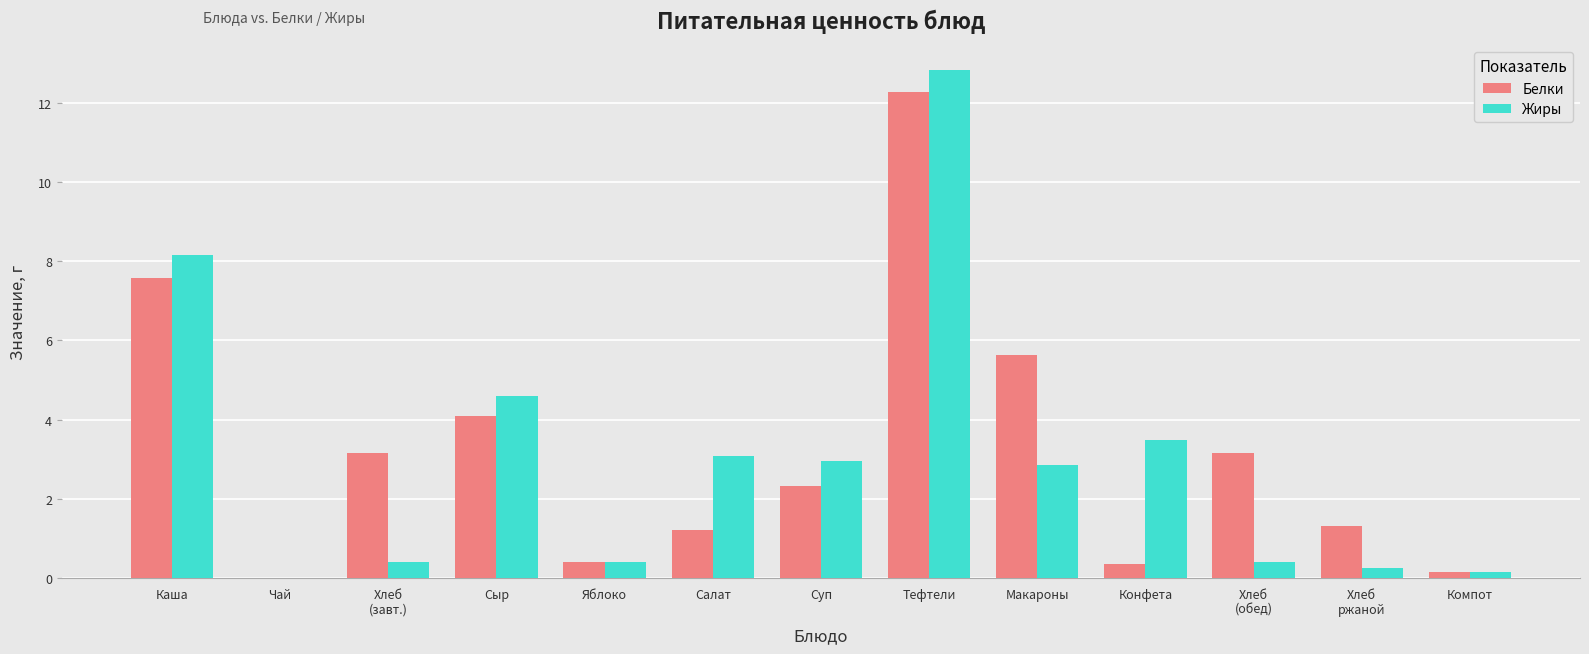

Between Яблоко and Хлеб
ржаной, which series saw the biggest shift?

Белки